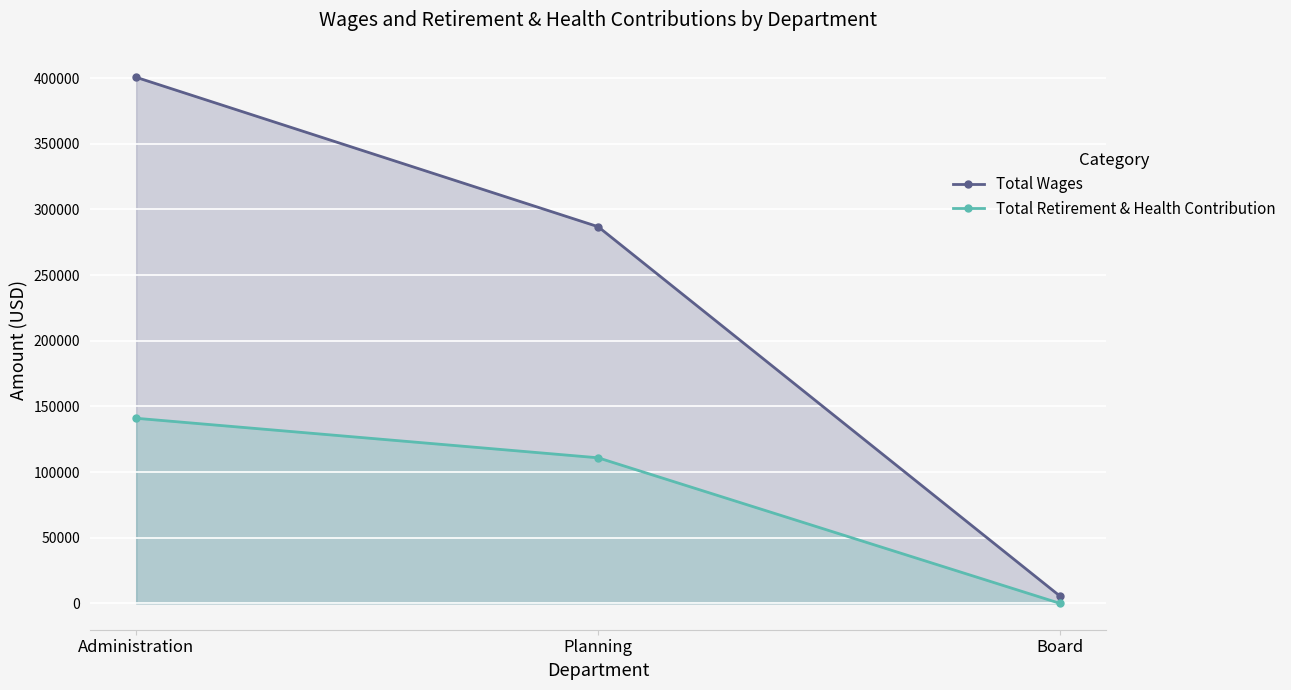

What is the label of the 3rd point from the left?

Board